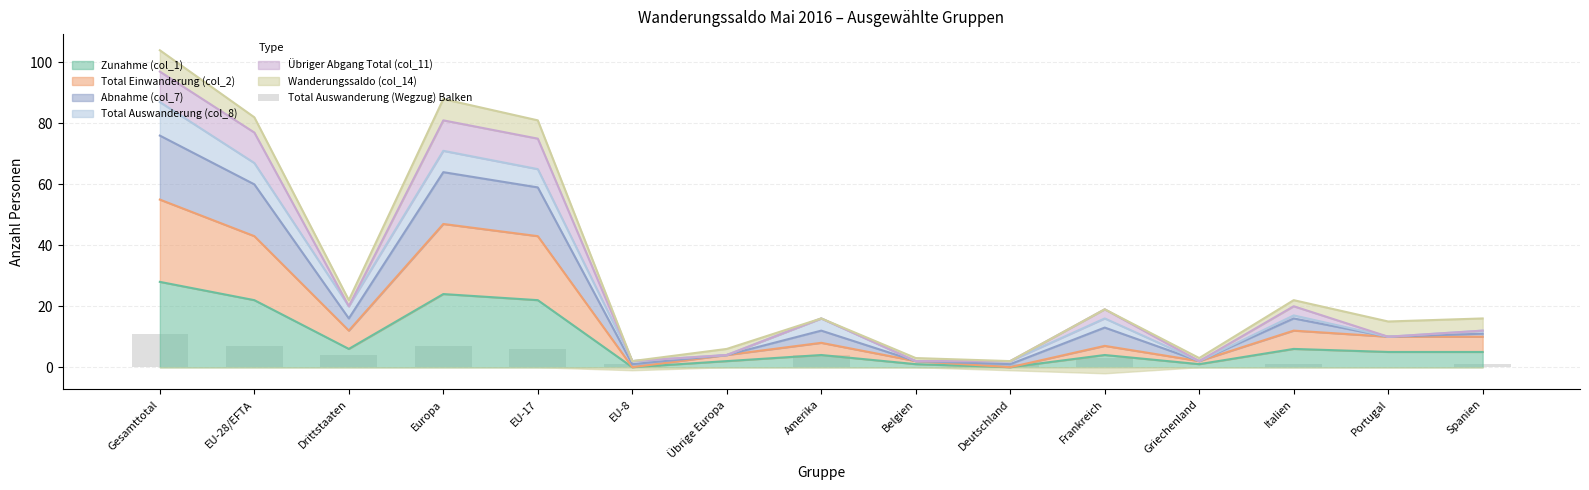

What is the average value?

3